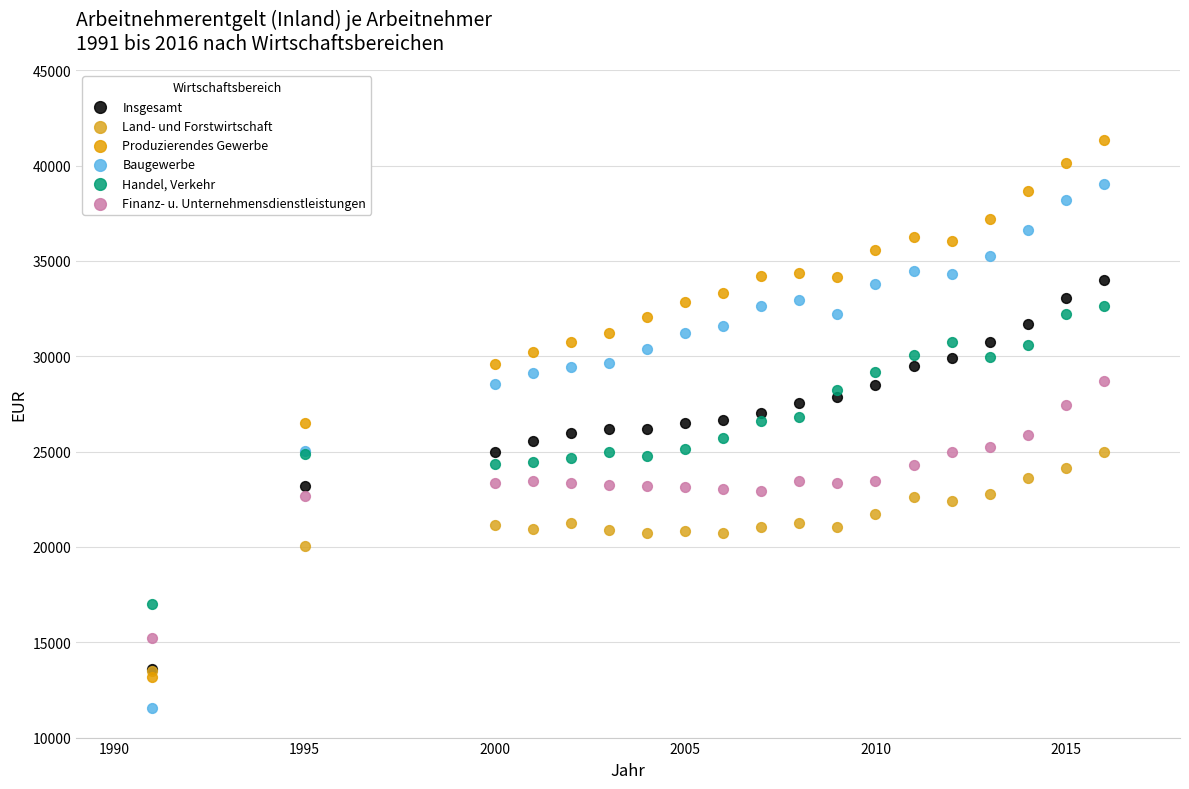

Which series contains the lowest Y value?

Baugewerbe